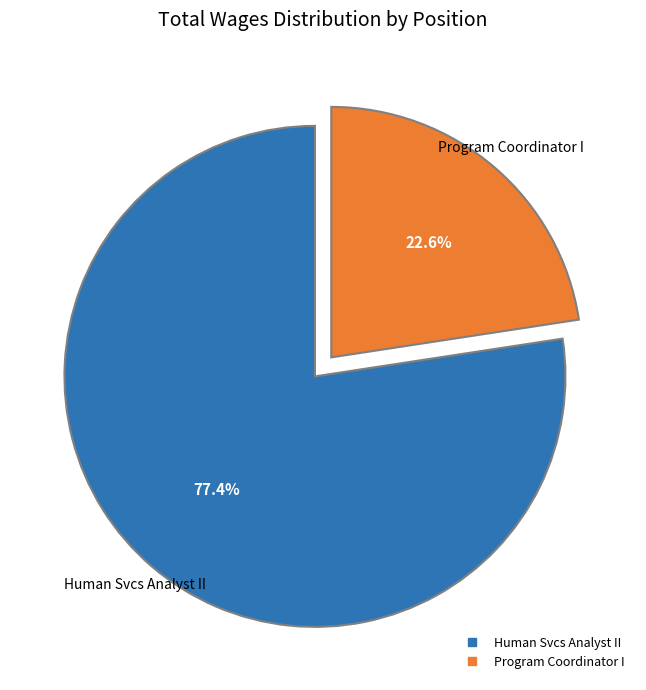

Combined, do Program Coordinator I and Human Svcs Analyst II account for over 50%?

Yes